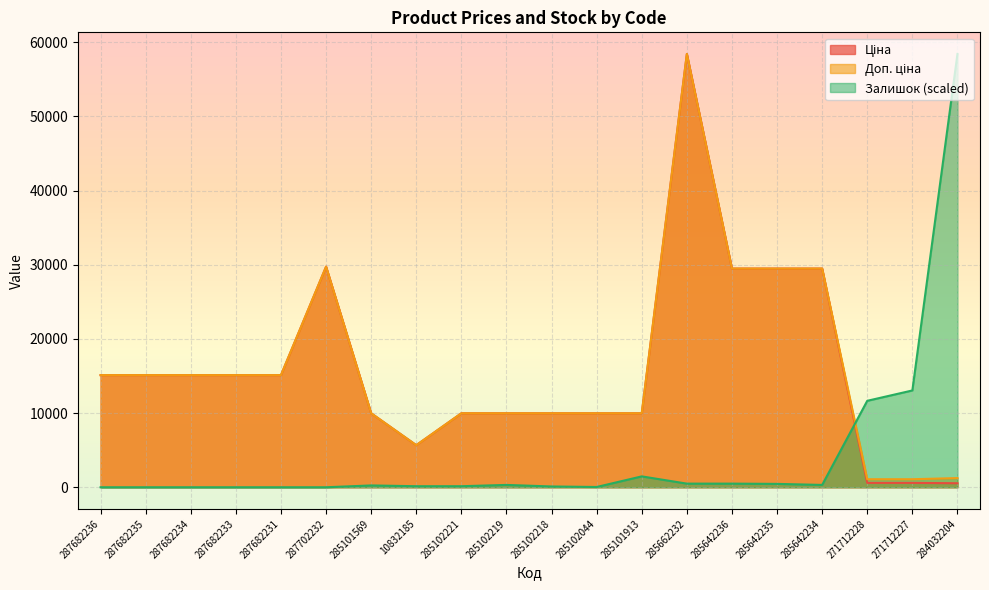

How many values in the Залишок series are below 244?

10